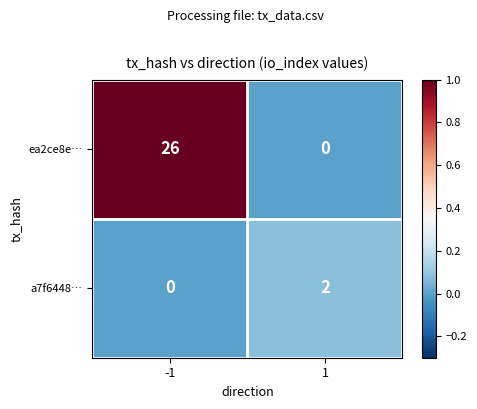

What is the difference between the maximum and minimum values in the ea2ce8e… series?

26